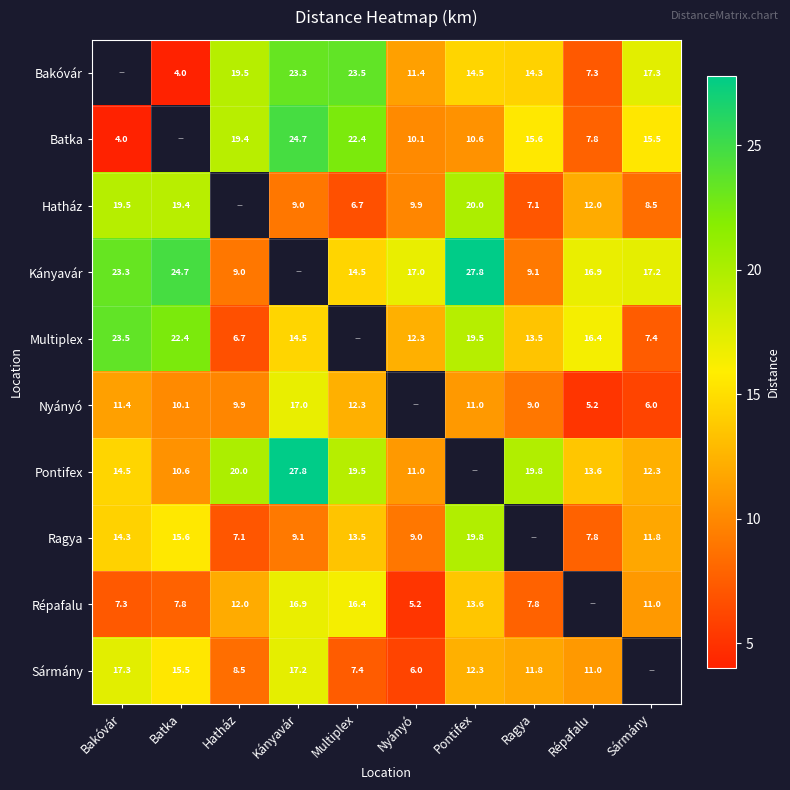

What is the difference between the Hatház values at Sármány and Pontifex?

11.5